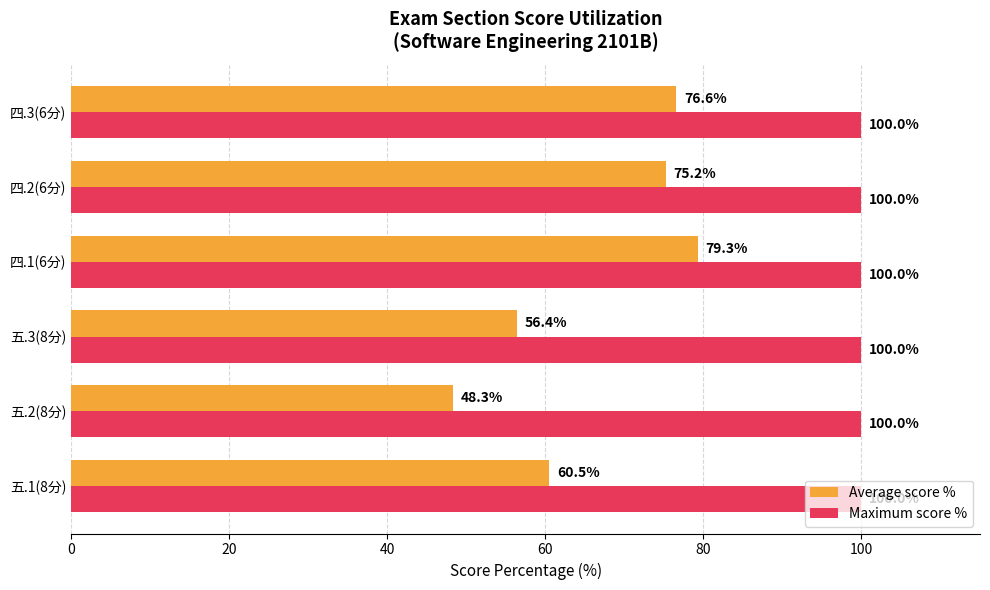

Which series has the widest spread of values?

Average score %